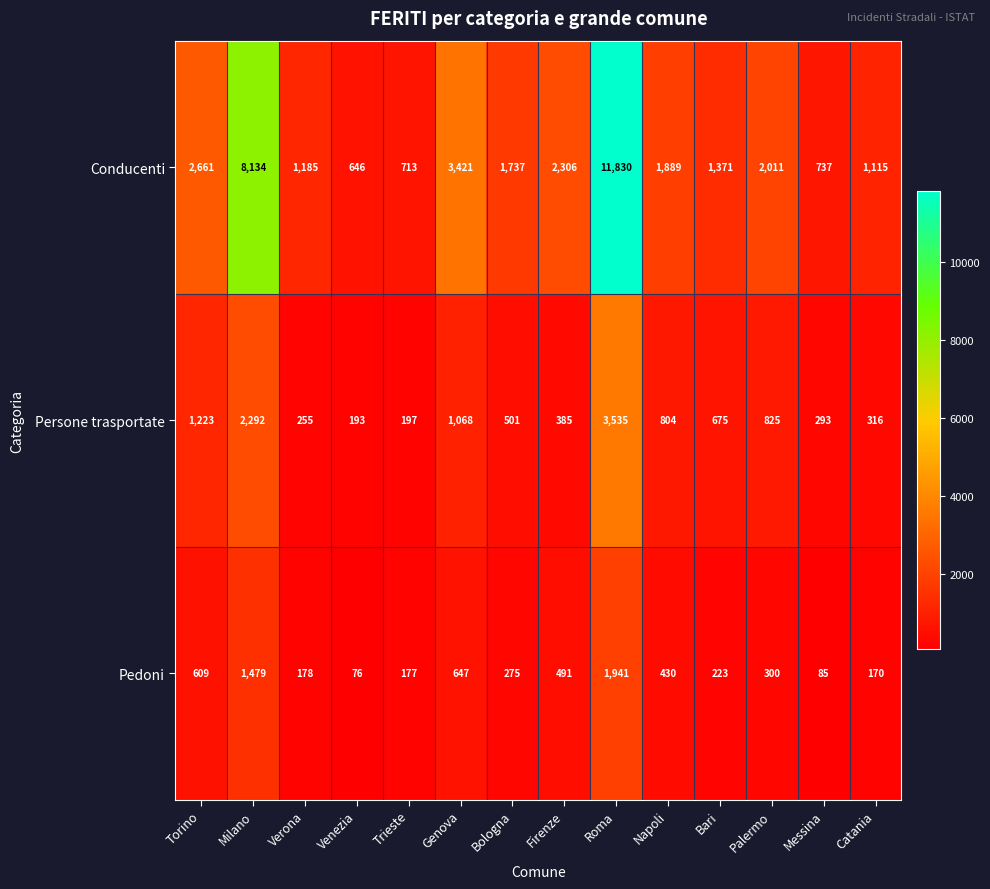

What is the difference between the Pedoni values at Firenze and Genova?

156